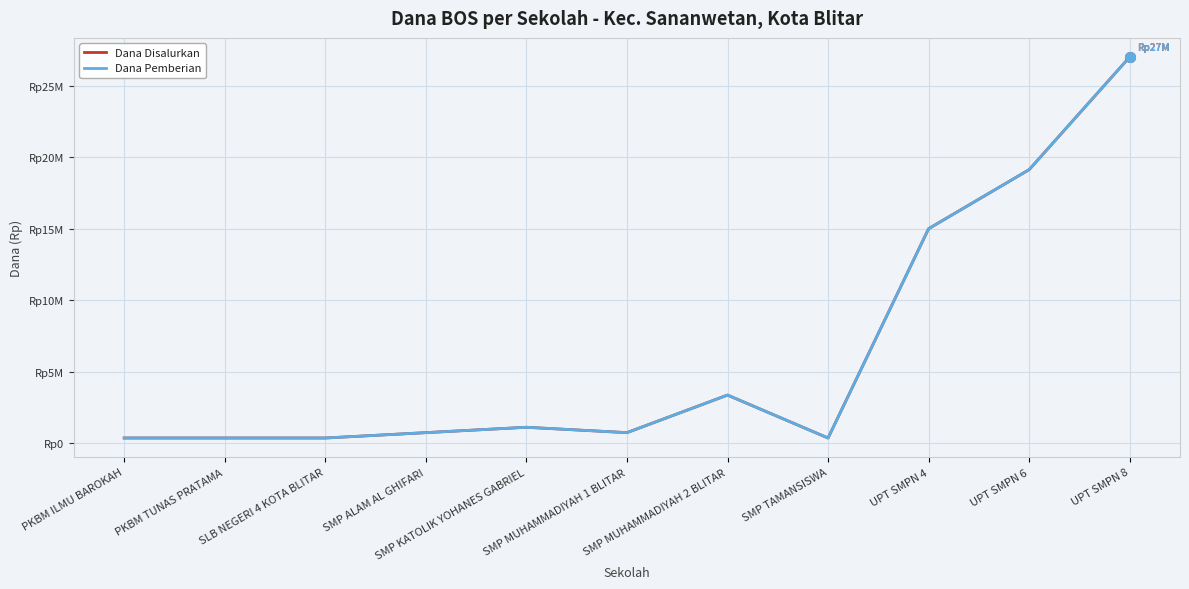

Is this an area chart (filled region under the line)?

No